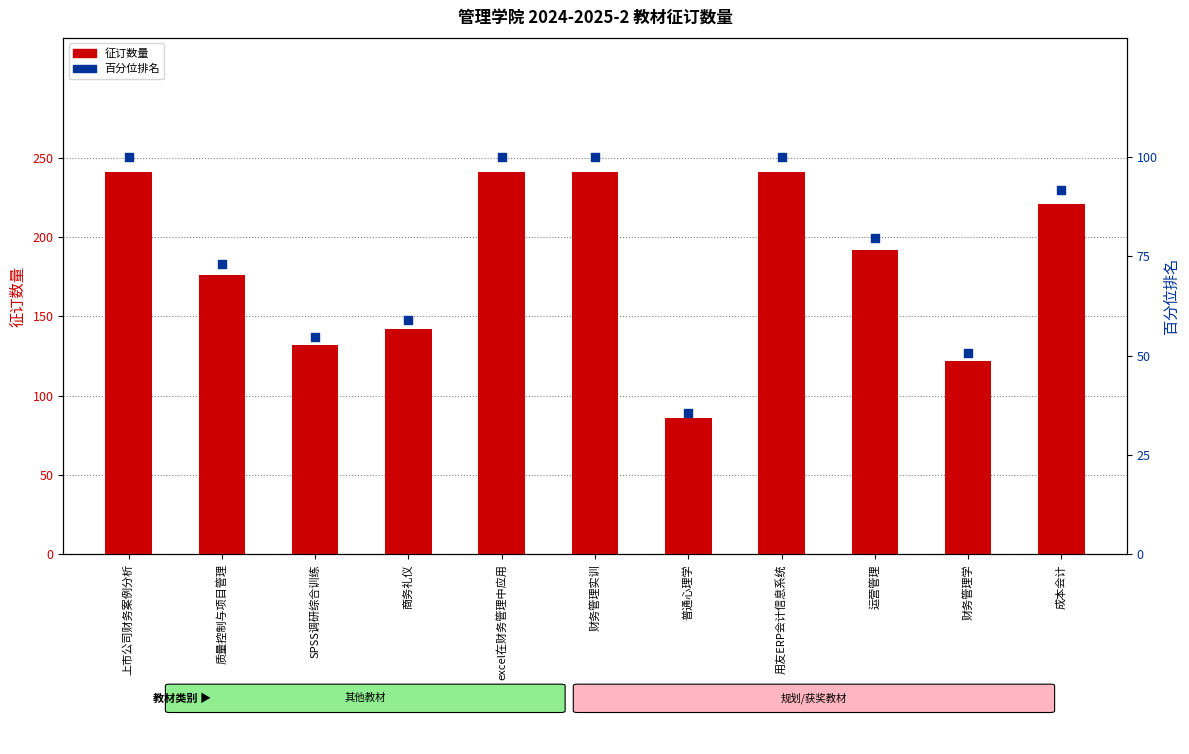

What are all the series names shown in the legend?

征订数量, 教材类别占比